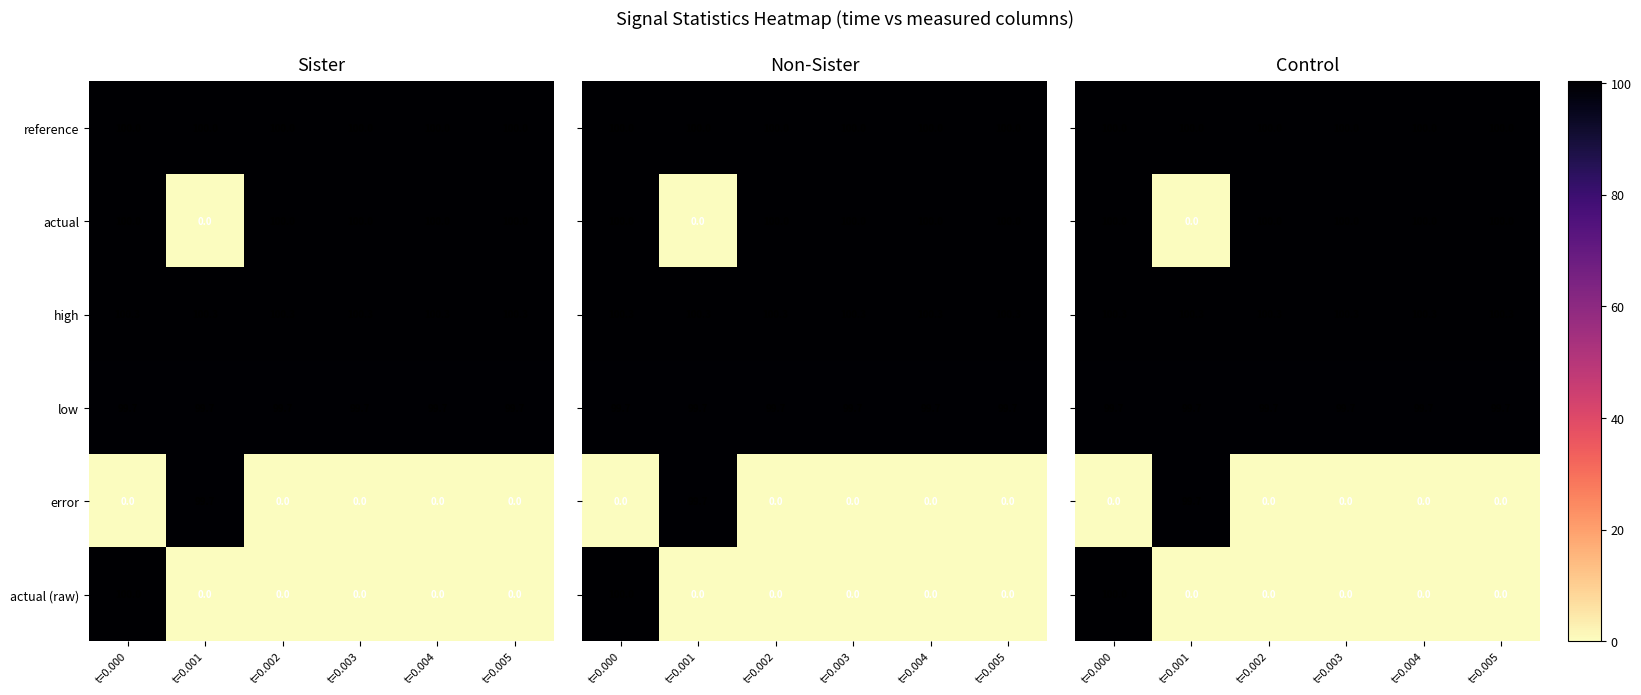

Count the number of categories in the chart.

6